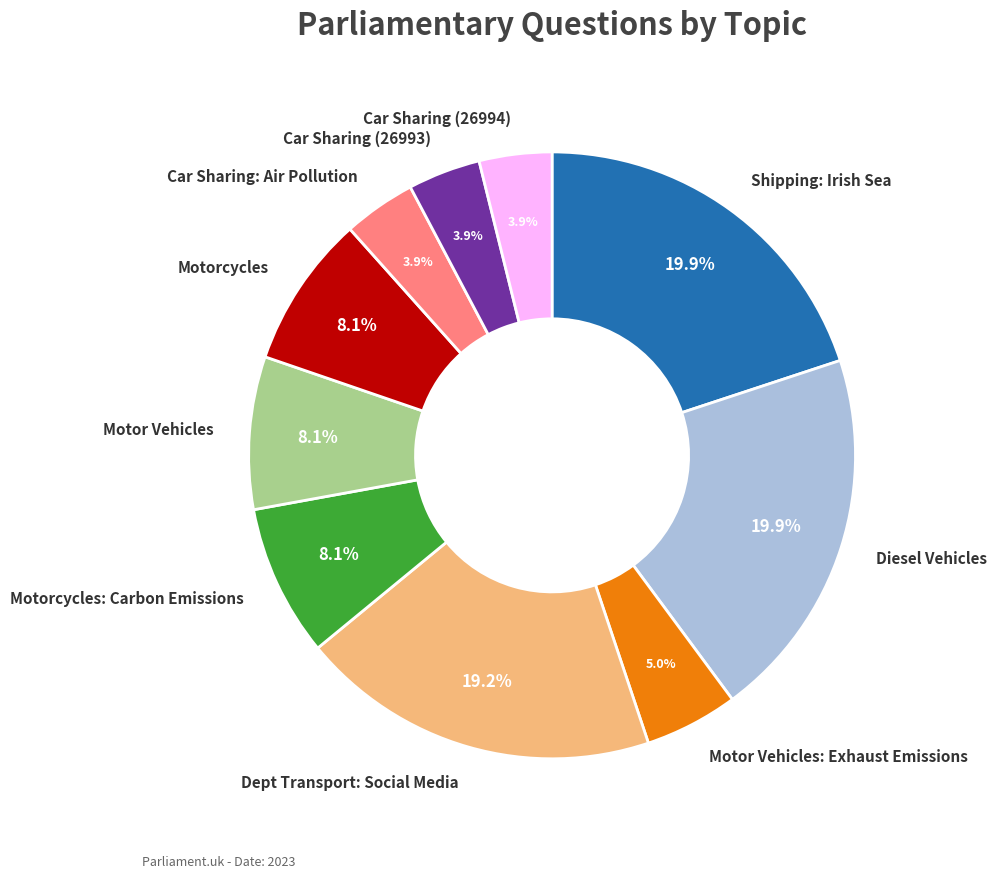

Is there a majority slice in this chart?

No